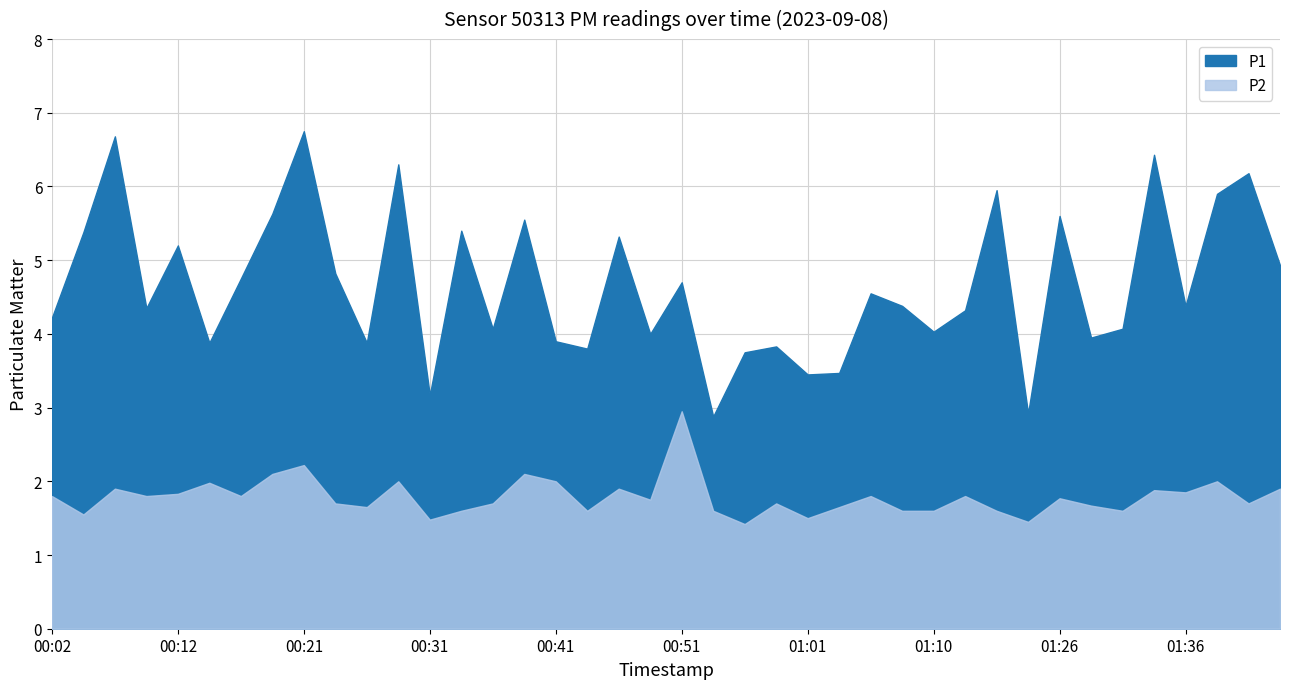

What is the sum of all P2 values?

71.5